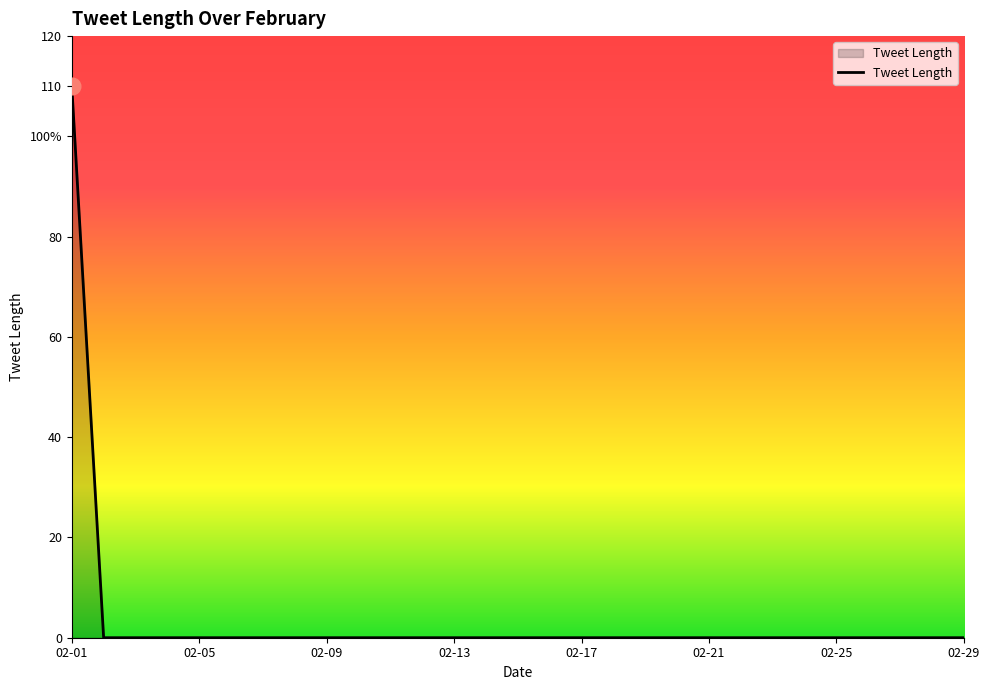

True or false: there are more than 1 points higher than both neighbors.

False